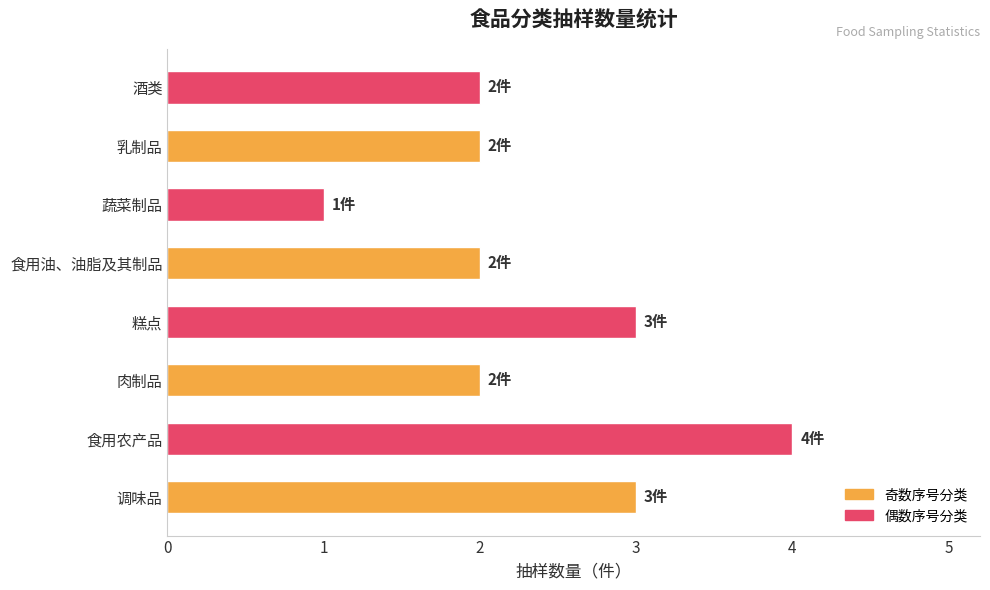

Between 蔬菜制品 and 乳制品, which is larger?

乳制品